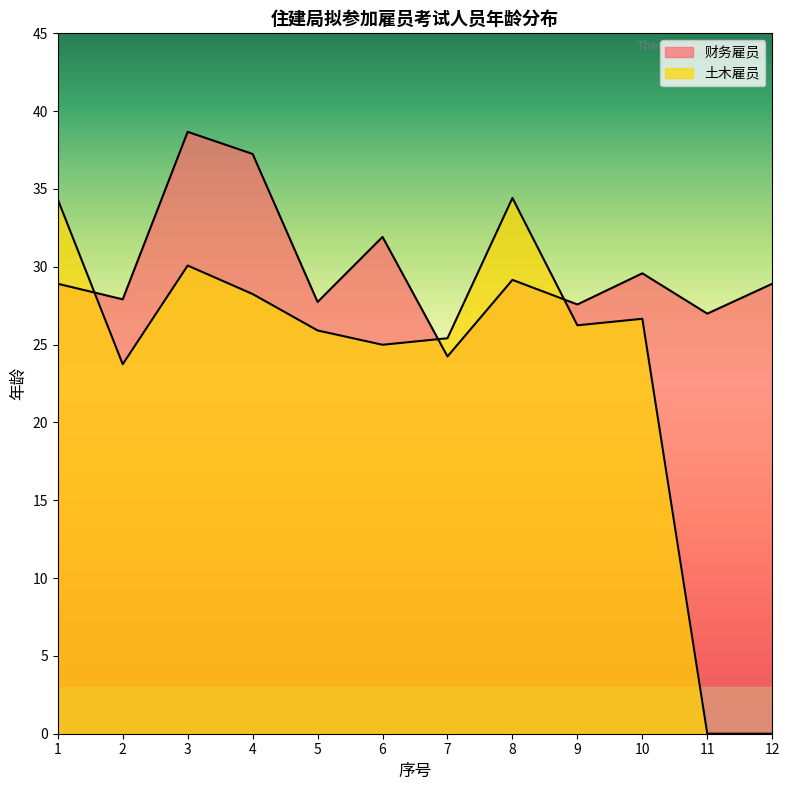

Rank the series by their maximum value, from lowest to highest.

土木雇员, 财务雇员